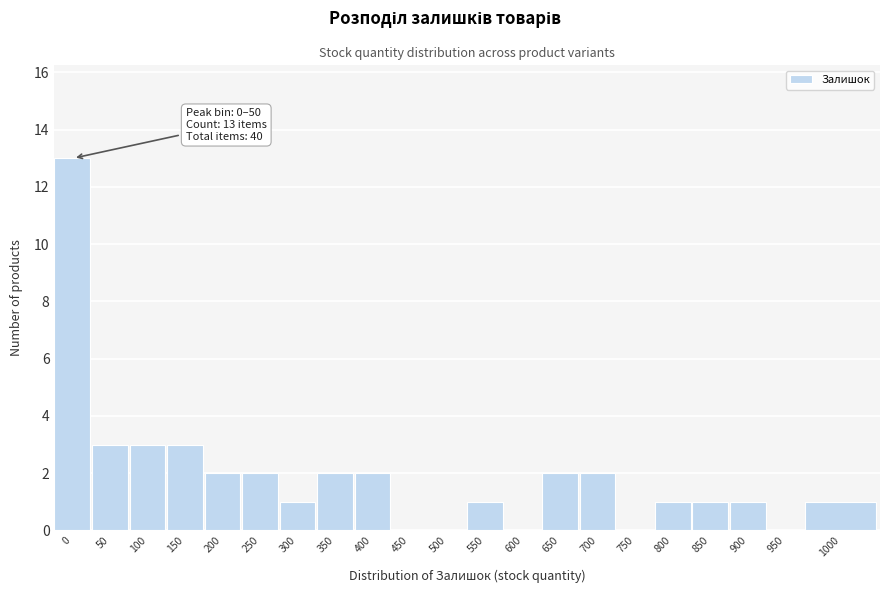

Reading left to right, extract all data points from this chart.

0=13	50=3	100=3	150=3	200=2	250=2	300=1	350=2	400=2	450=0	500=0	550=1	600=0	650=2	700=2	750=0	800=1	850=1	900=1	950=0	1000=1